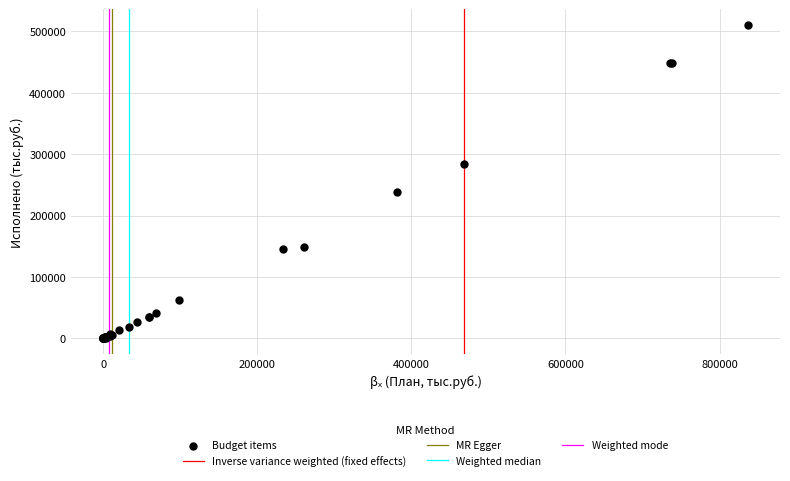

What Y value in the scatter plot is closest to 255331?

238514.7